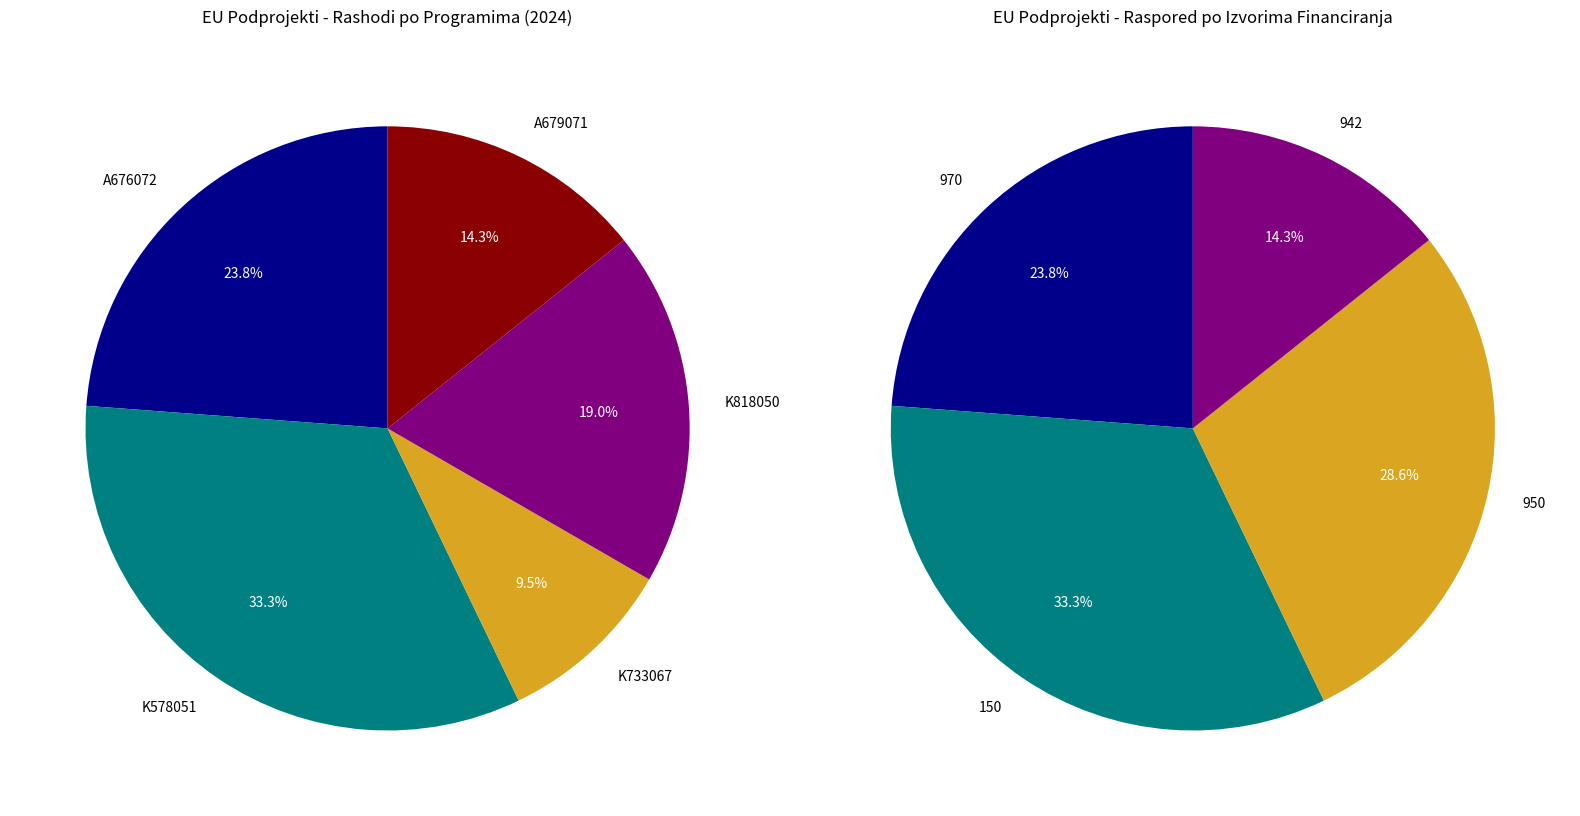

Is it true that K578051 is 11% of the pie?

False